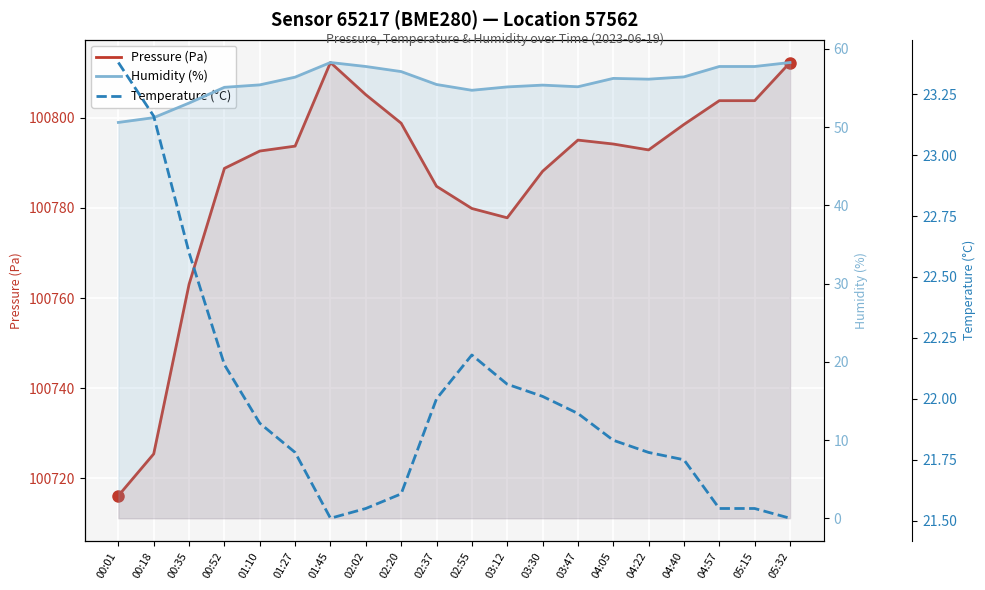

Reading right to left, what are all the values shown in this chart?

Pressure (Pa): 05:32=100812.3	05:15=100803.8	04:57=100803.8	04:40=100798.5	04:22=100792.9	04:05=100794.2	03:47=100795.1	03:30=100788.1	03:12=100777.8	02:55=100779.9	02:37=100784.8	02:20=100798.8	02:02=100805.1	01:45=100812.3	01:27=100793.7	01:10=100792.6	00:52=100788.8	00:35=100763.1	00:18=100725.4	00:01=100716.1
Humidity (%): 05:32=58.2	05:15=57.7	04:57=57.7	04:40=56.4	04:22=56.1	04:05=56.2	03:47=55.1	03:30=55.4	03:12=55.1	02:55=54.7	02:37=55.4	02:20=57.1	02:02=57.7	01:45=58.2	01:27=56.4	01:10=55.4	00:52=55.1	00:35=53.1	00:18=51.2	00:01=50.6
Temperature (°C): 05:32=21.5	05:15=21.6	04:57=21.6	04:40=21.8	04:22=21.8	04:05=21.8	03:47=21.9	03:30=22.0	03:12=22.1	02:55=22.2	02:37=22.0	02:20=21.6	02:02=21.6	01:45=21.5	01:27=21.8	01:10=21.9	00:52=22.1	00:35=22.6	00:18=23.2	00:01=23.4